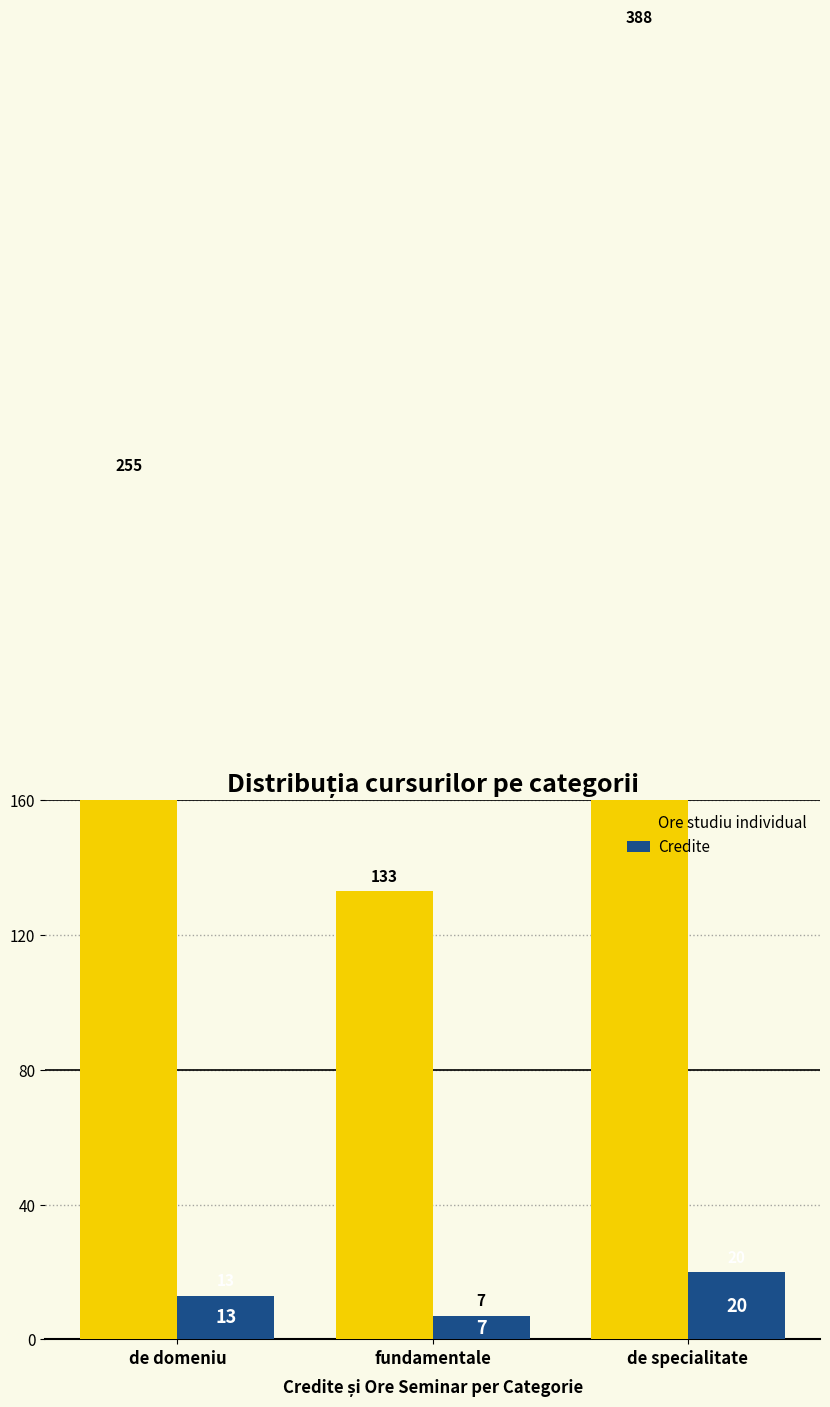

True or false: Credite has a value of 13 at de domeniu.

True